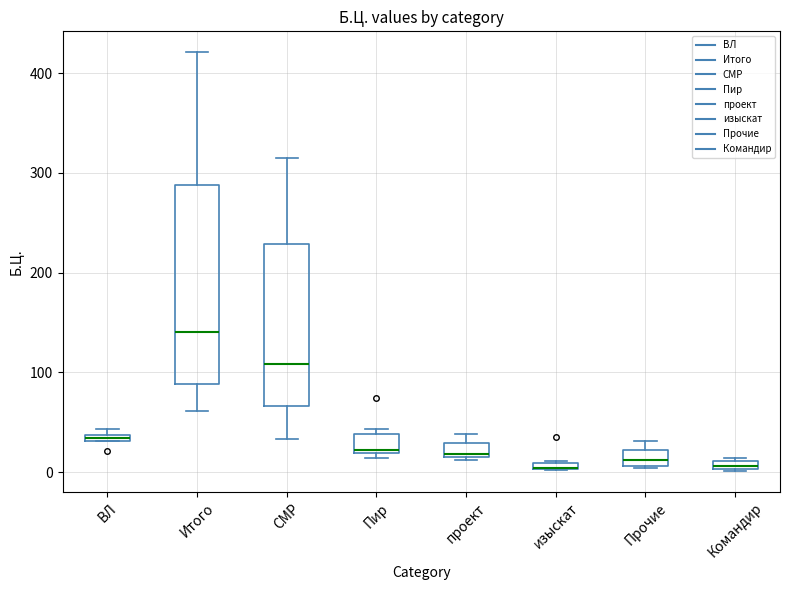

Which box is the tallest, from its lower edge to its upper edge?

Итого